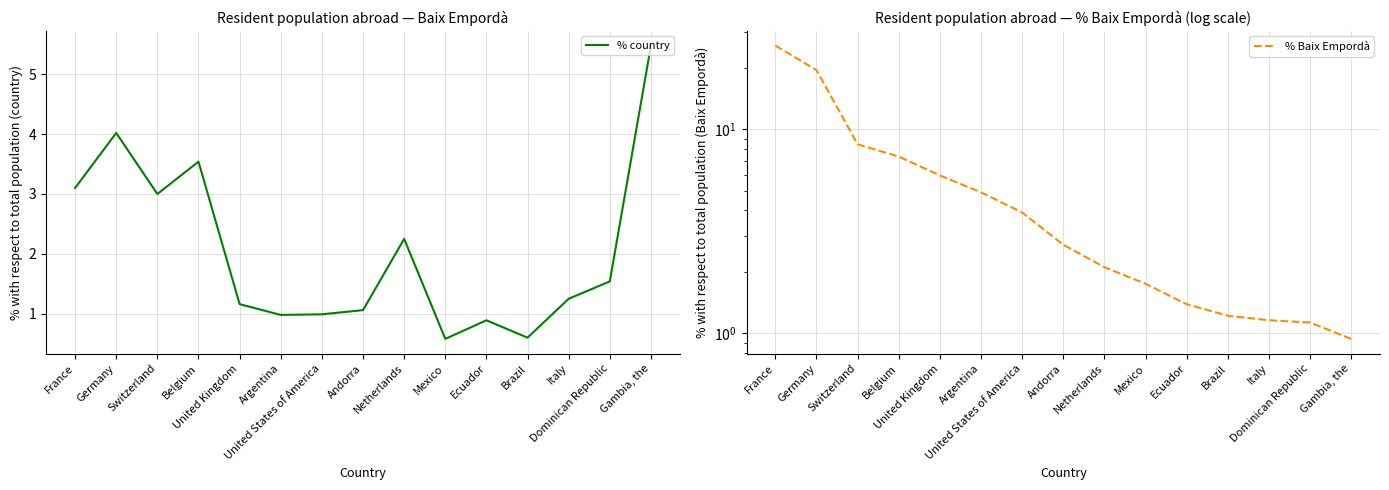

What is the lowest value of the % Baix Empordà series?

0.9